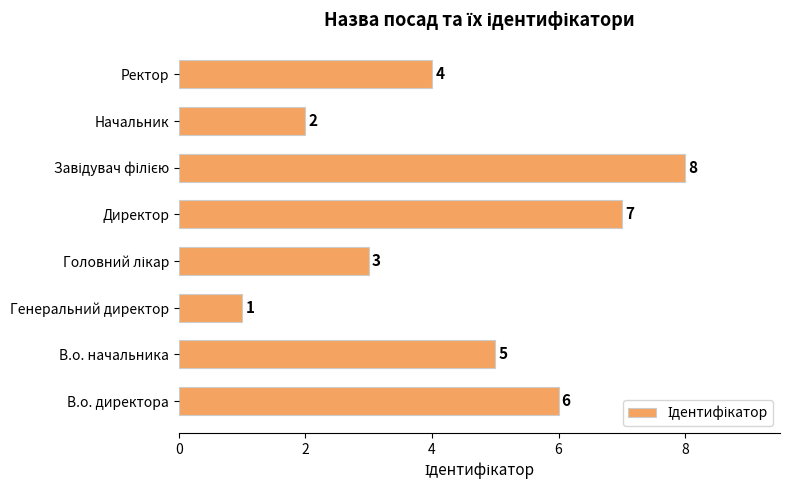

Which has a higher value, Ректор or Директор?

Директор